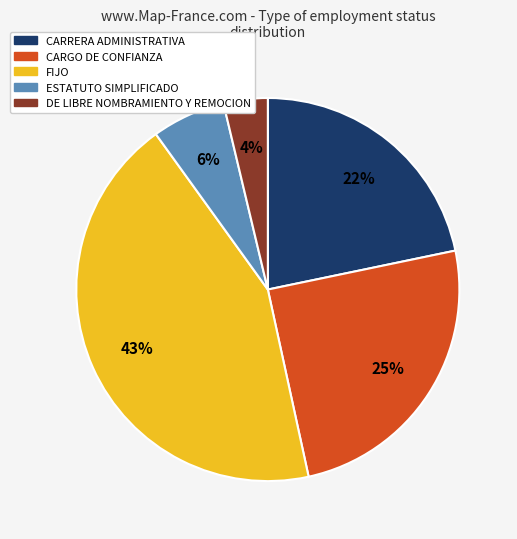

Rank the categories by value from highest to lowest.

FIJO, CARGO DE CONFIANZA, CARRERA ADMINISTRATIVA, ESTATUTO SIMPLIFICADO, DE LIBRE NOMBRAMIENTO Y REMOCION